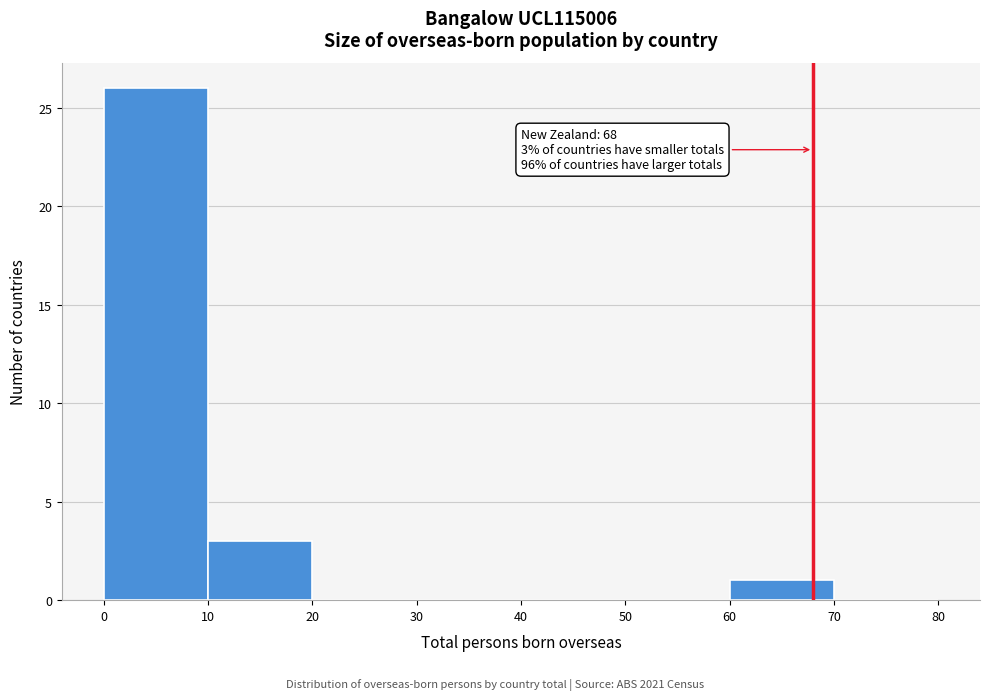

Which range on the x-axis has the tallest bar?

0 to 10